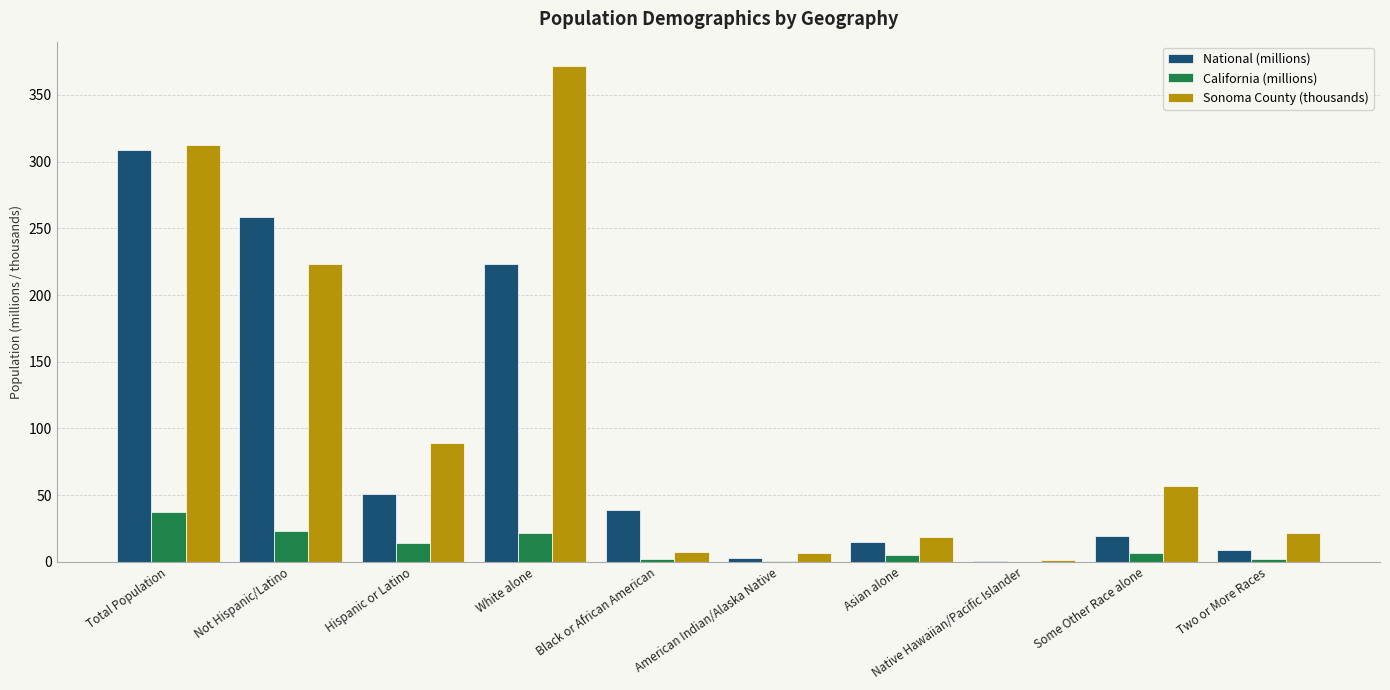

The value of Sonoma County (thousands) at Some Other Race alone is 57.0. True or false?

True